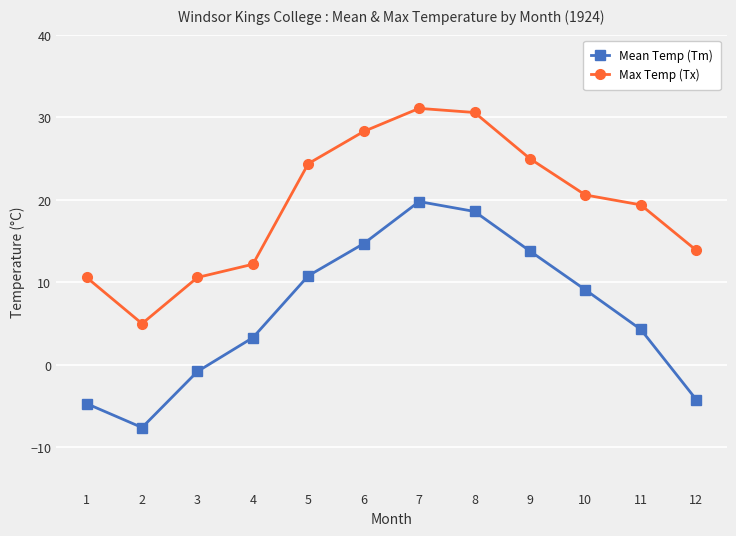

Reading left to right, extract all data points from this chart.

Mean Temp (Tm): -4.7	-7.6	-0.8	3.3	10.8	14.7	19.8	18.6	13.8	9.1	4.3	-4.2
Max Temp (Tx): 10.6	5.0	10.6	12.2	24.4	28.3	31.1	30.6	25.0	20.6	19.4	13.9